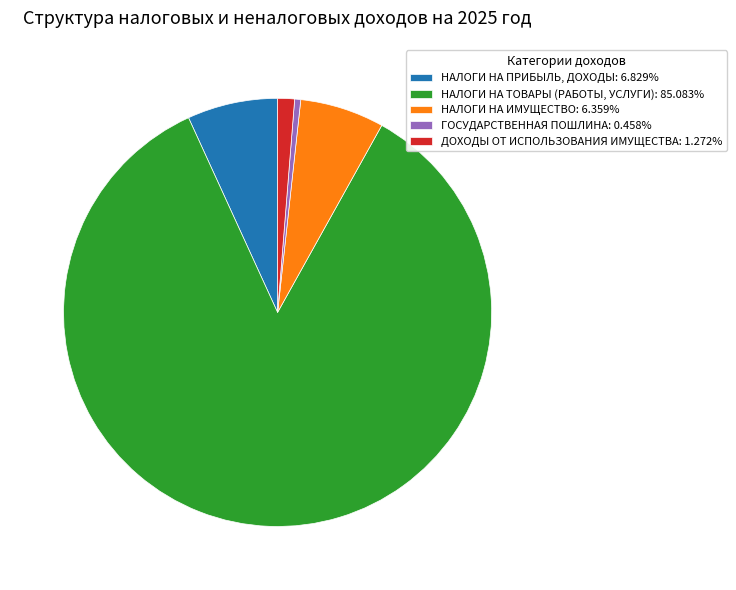

Does НАЛОГИ НА ТОВАРЫ (РАБОТЫ, УСЛУГИ): 85.083% represent more than half of the total?

Yes